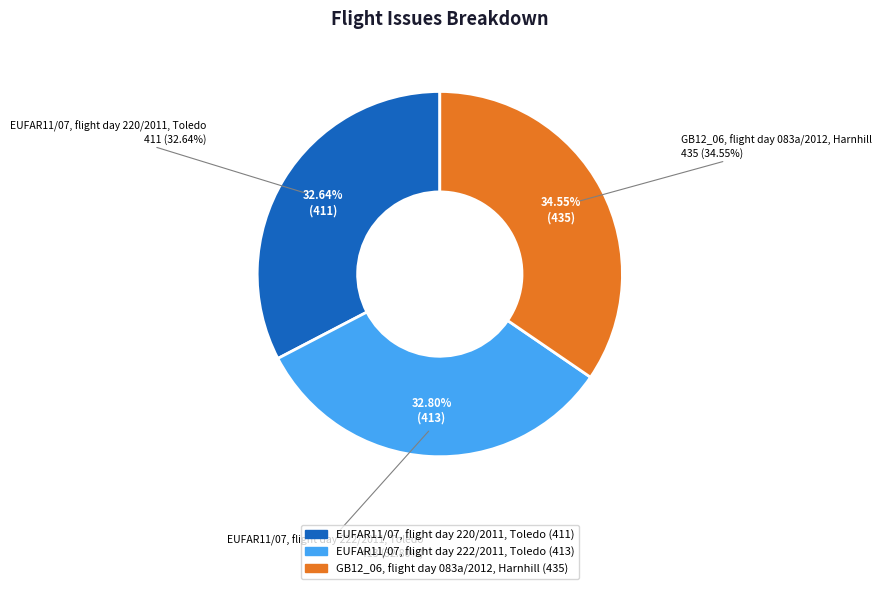

The EUFAR11/07, flight day 220/2011, Toledo slice represents 18% of the pie. True or false?

False